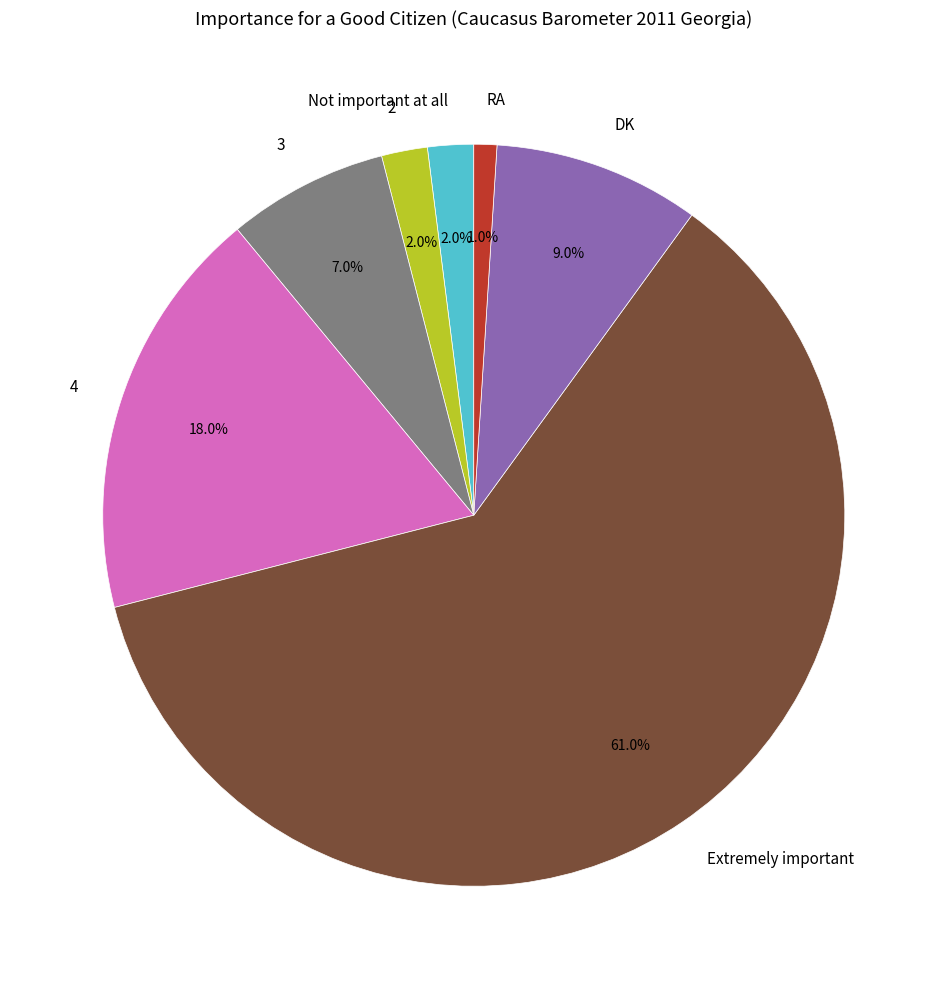

What is the largest slice in the pie chart?

Extremely important